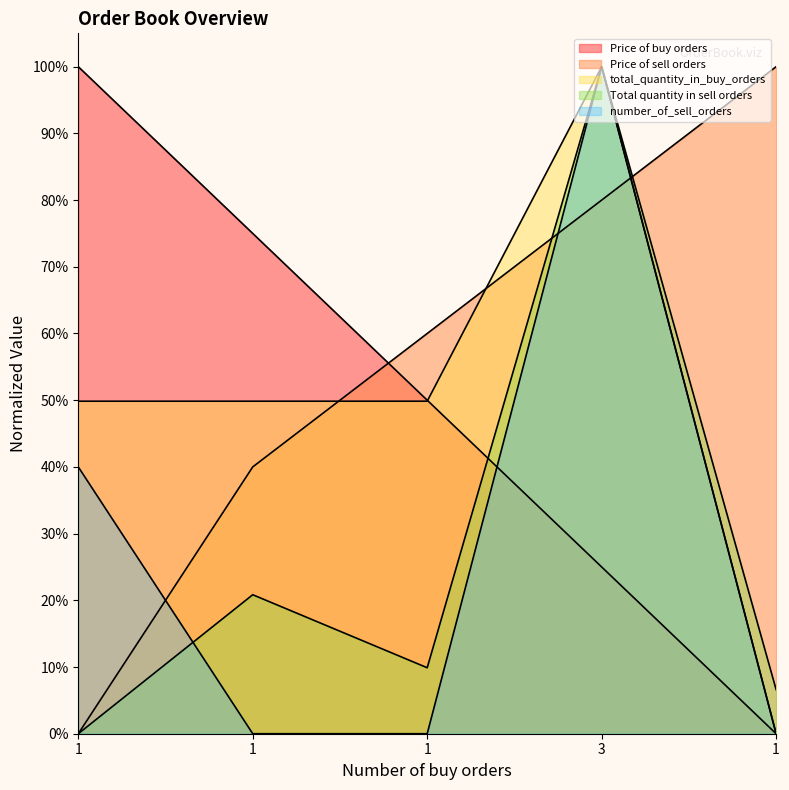

What is the spread (max minus min) of values at 3?

0.7